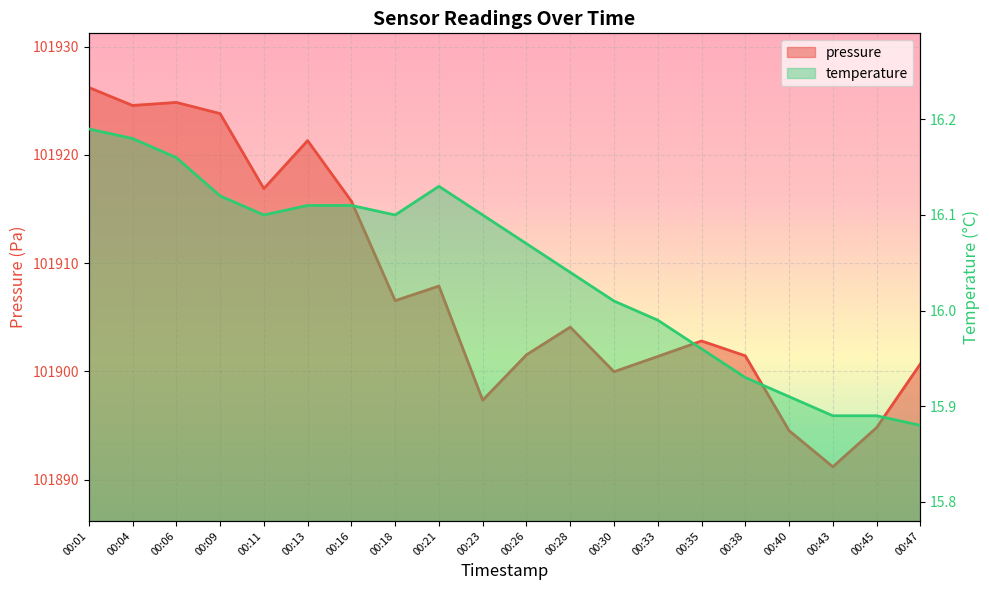

Reading left to right, what are all the values shown in this chart?

pressure: 101926.2	101924.6	101924.8	101923.8	101916.9	101921.3	101915.7	101906.5	101907.9	101897.3	101901.5	101904.1	101900.0	101901.4	101902.8	101901.4	101894.5	101891.2	101894.8	101900.7
temperature: 16.2	16.2	16.2	16.1	16.1	16.1	16.1	16.1	16.1	16.1	16.1	16.0	16.0	16.0	16.0	15.9	15.9	15.9	15.9	15.9